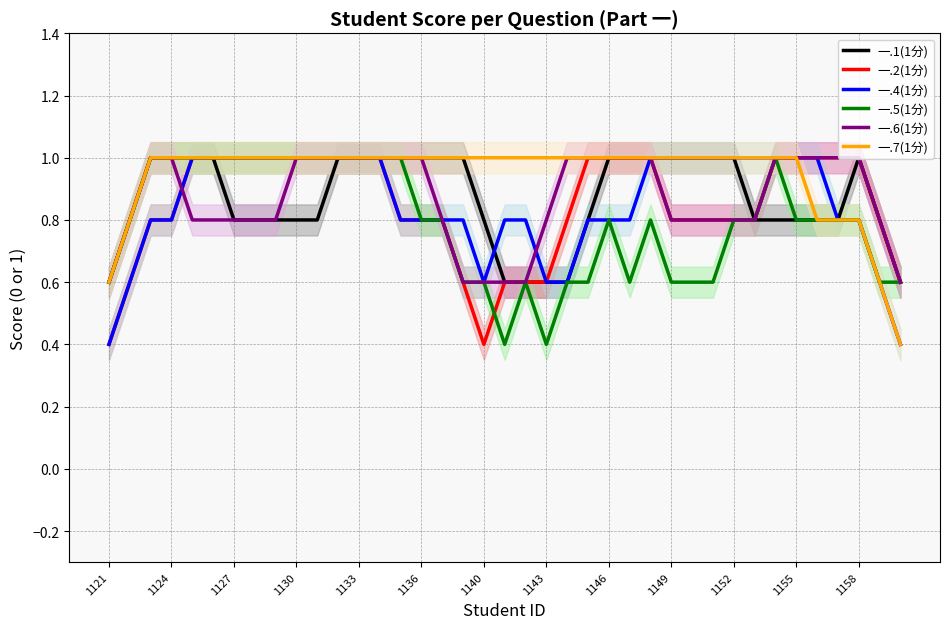

Which series has the widest spread of values?

一.2(1分)